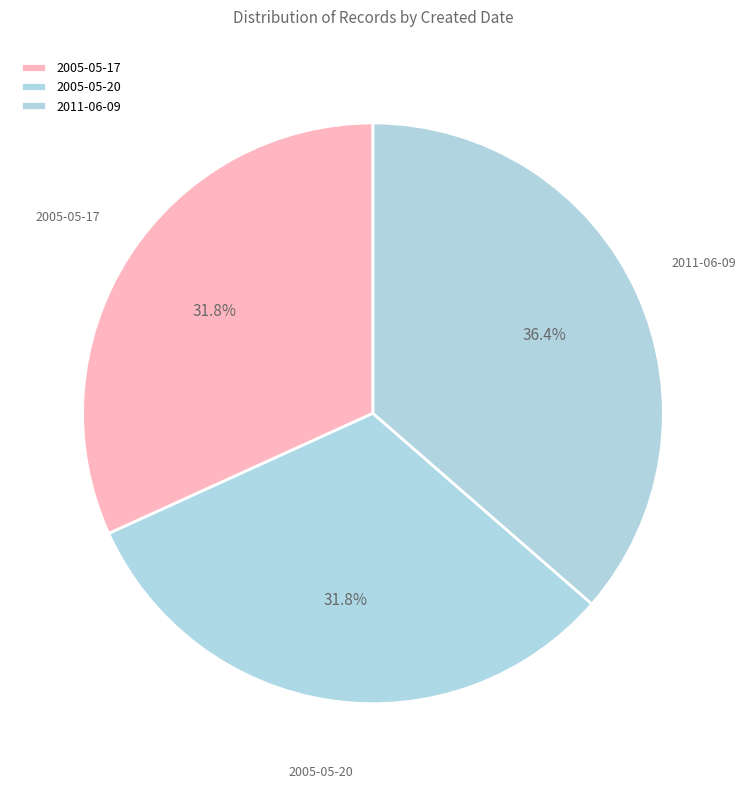

To the nearest percent, what percentage of the pie is 2011-06-09?

36%